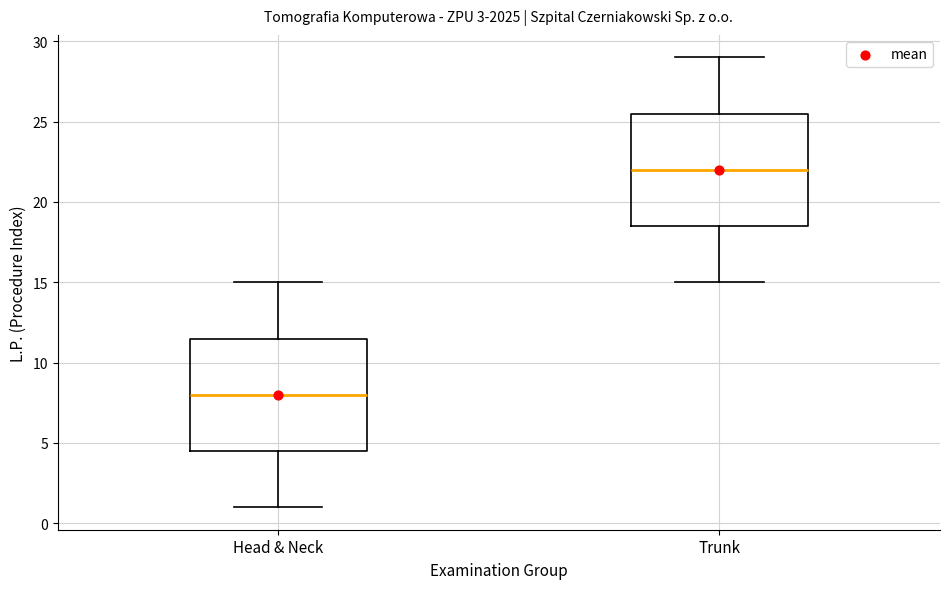

Reading left to right, transcribe this box plot: for each box, give where its median line is, the range the box spans, and where its two whiskers end, as read against the y-axis. The values are not printed on the chart, so give them approximately, as read against the axis.

Head & Neck: median 8.0, box 4.5 to 11.5, whiskers 1.0 to 15.0
Trunk: median 22.0, box 18.5 to 25.5, whiskers 15.0 to 29.0